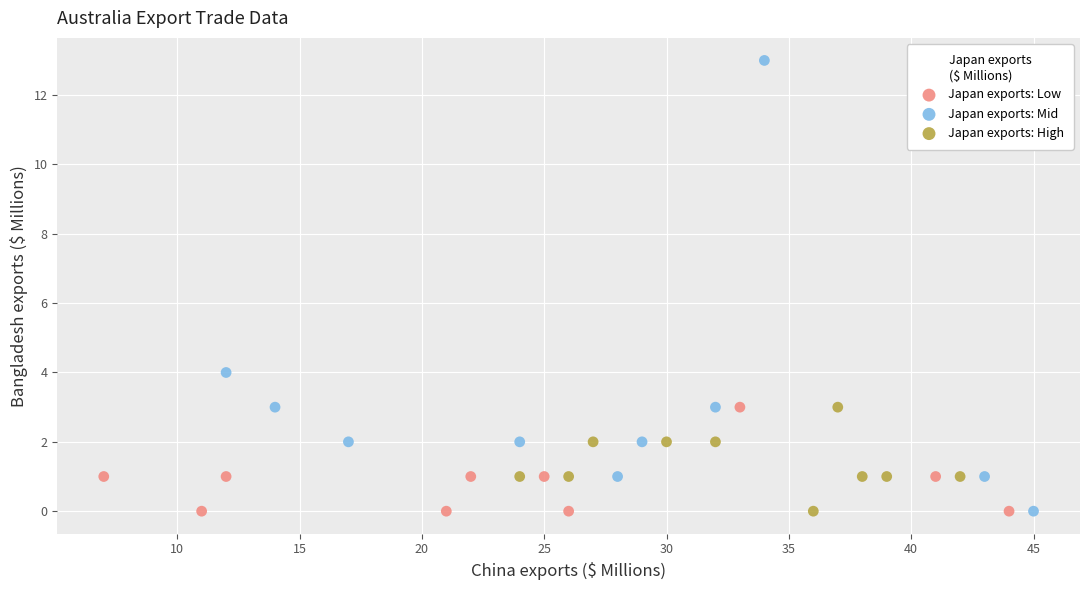

Which series contains the highest Y value?

Japan exports: Mid